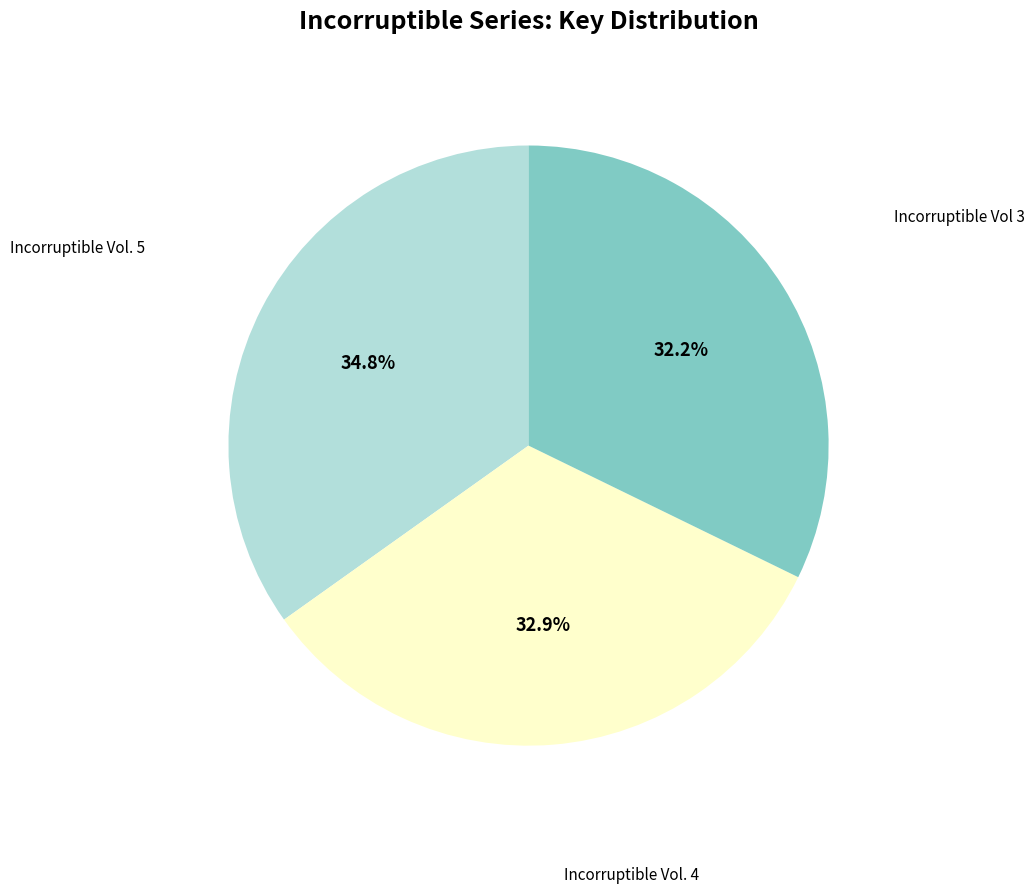

What percentage is NOT represented by Incorruptible Vol 3?

67.8%